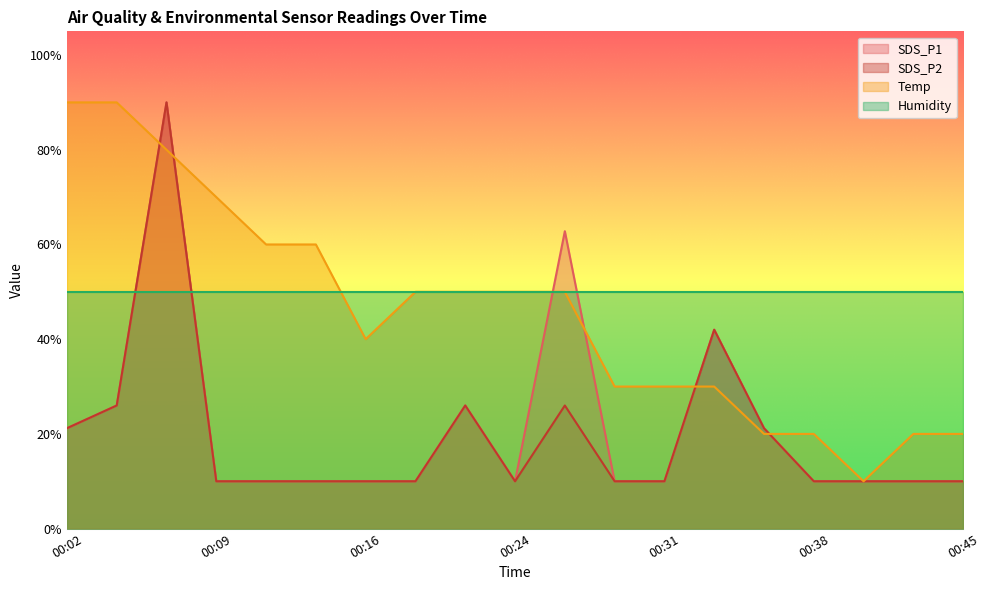

What is the value of the SDS_P2 point at the 1st from the left?

21.2